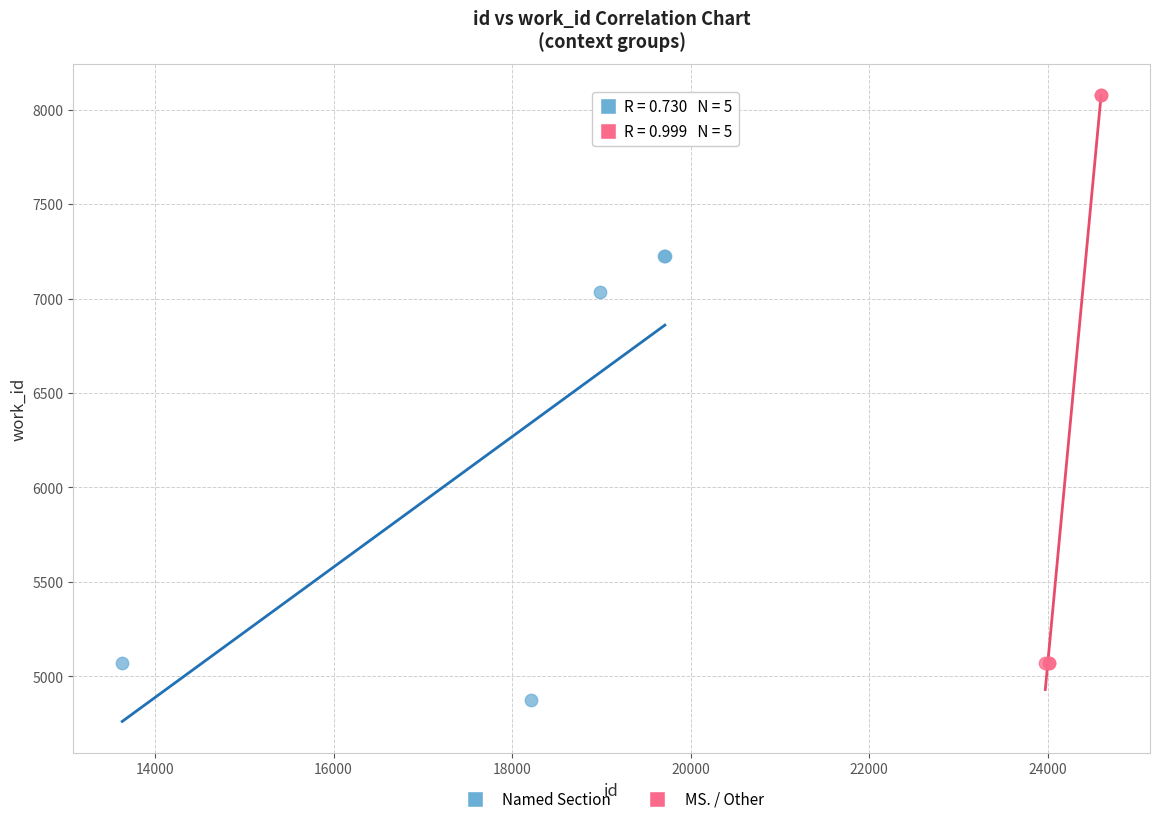

What are all the series names shown in the legend?

Named Section, MS. / Other